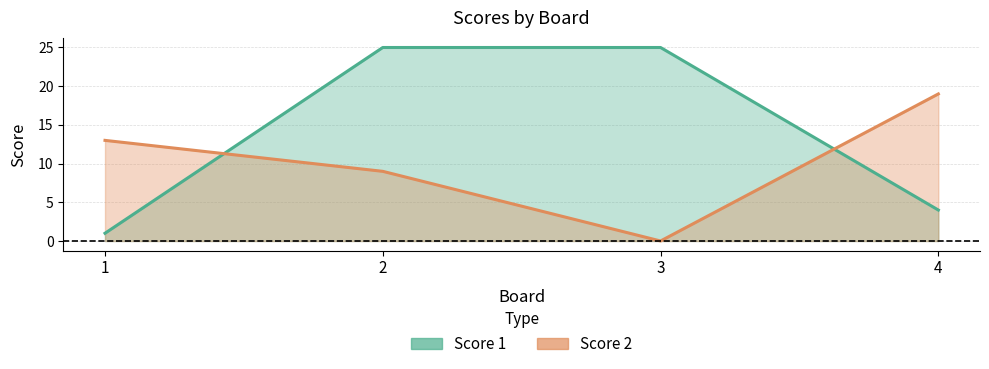

At 2, list the series in order from smallest to largest.

Score 2, Score 1